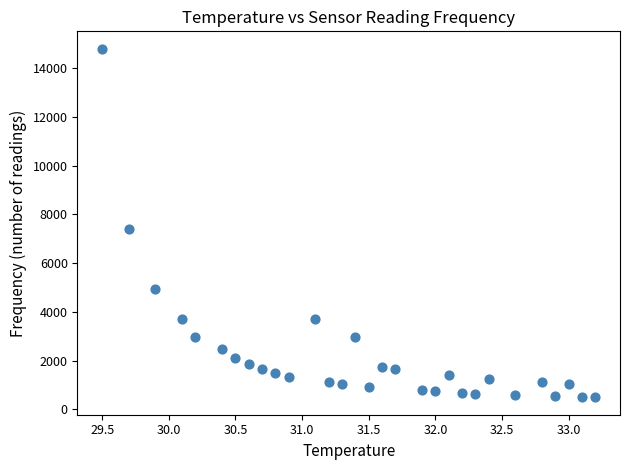

What is the range of Y values (max minus min)?

14307